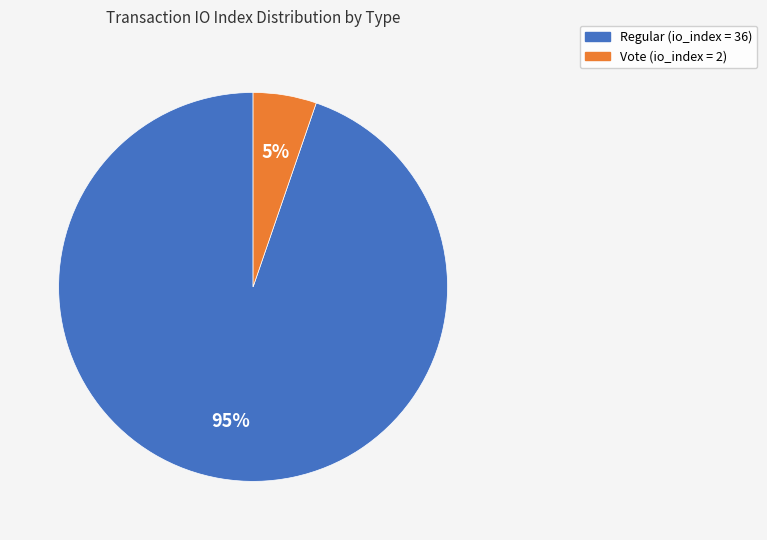

What is the smallest slice in the pie chart?

Vote